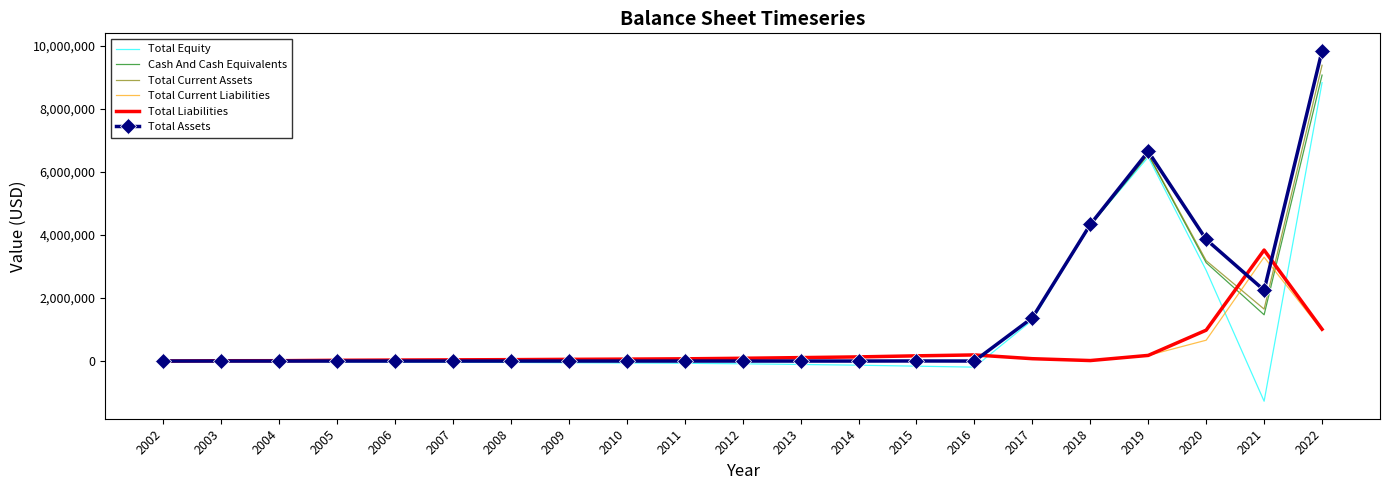

What is the greatest value displayed?

9846446